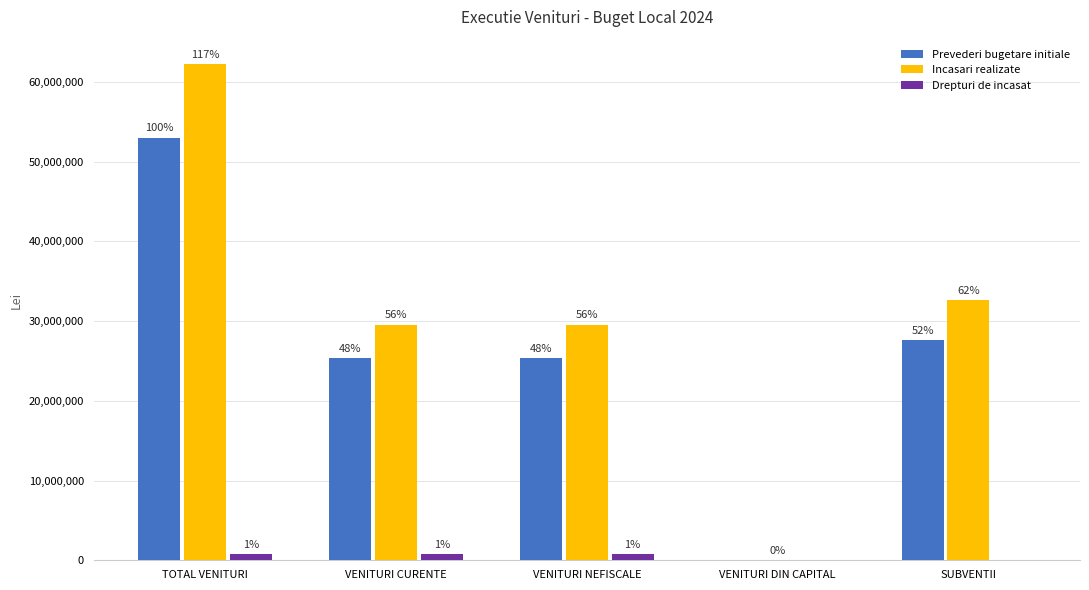

Are the bars horizontal?

No